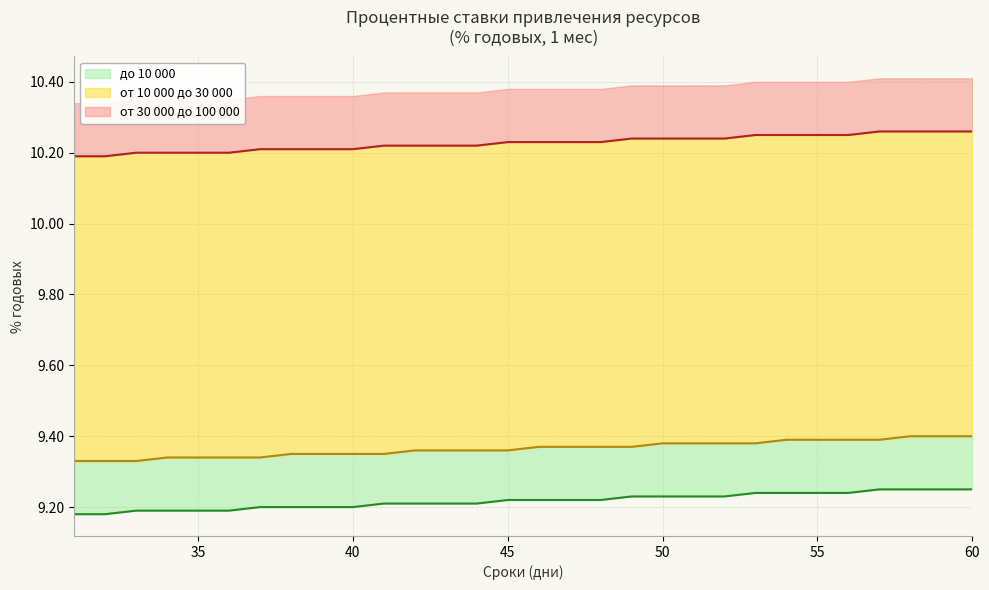

Reading left to right, what are all the values shown in this chart?

до 10 000: 9.2	9.2	9.2	9.2	9.2	9.2	9.2	9.2	9.2	9.2	9.2	9.2	9.2	9.2	9.2	9.2	9.2	9.2	9.2	9.2	9.2	9.2	9.2	9.2	9.2	9.2	9.2	9.2	9.2	9.2
от 10 000 до 30 000: 9.3	9.3	9.3	9.3	9.3	9.3	9.3	9.3	9.3	9.3	9.3	9.4	9.4	9.4	9.4	9.4	9.4	9.4	9.4	9.4	9.4	9.4	9.4	9.4	9.4	9.4	9.4	9.4	9.4	9.4
от 30 000 до 100 000: 10.2	10.2	10.2	10.2	10.2	10.2	10.2	10.2	10.2	10.2	10.2	10.2	10.2	10.2	10.2	10.2	10.2	10.2	10.2	10.2	10.2	10.2	10.2	10.2	10.2	10.2	10.3	10.3	10.3	10.3